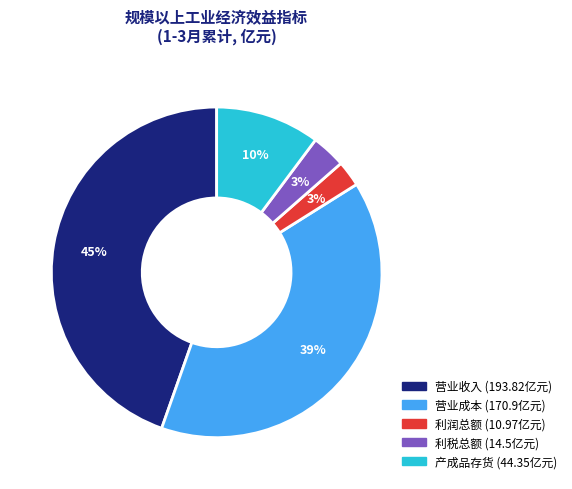

To the nearest percent, what percentage of the pie is 营业收入?

45%